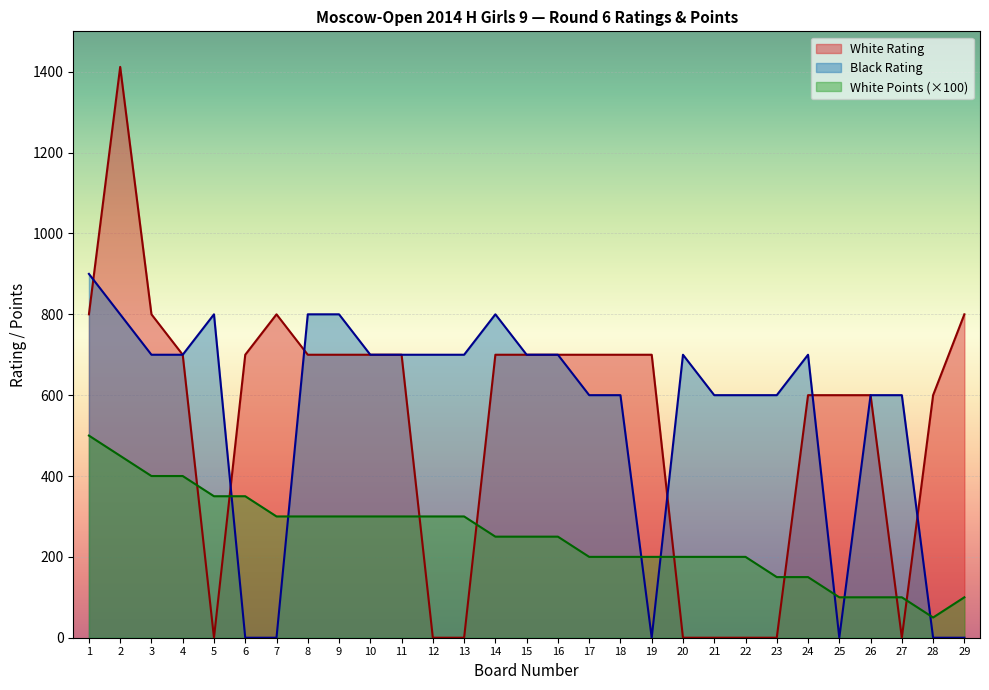

After their last crossing, which series has the higher values: Black Rating or White Rating?

White Rating